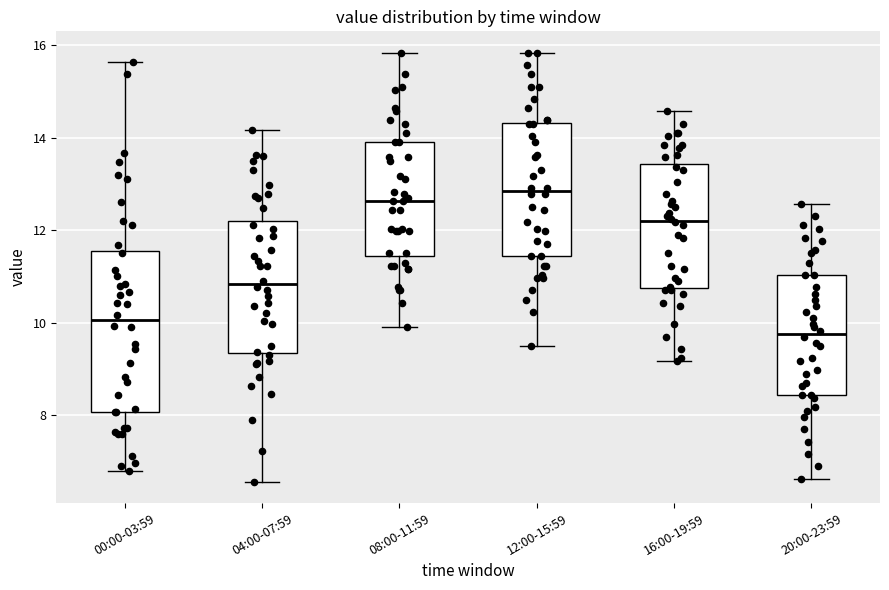

Reading left to right, read every box against the y-axis: the position of its median line, the range the box covers, and the ends of its whiskers. The values are not printed on the chart, so give them approximately, as read against the axis.

00:00-03:59: median 10.0, box 8.0 to 11.6, whiskers 6.8 to 15.6
04:00-07:59: median 10.8, box 9.4 to 12.2, whiskers 6.6 to 14.2
08:00-11:59: median 12.6, box 11.4 to 14.0, whiskers 10.0 to 15.8
12:00-15:59: median 12.8, box 11.4 to 14.4, whiskers 9.6 to 15.8
16:00-19:59: median 12.2, box 10.8 to 13.4, whiskers 9.2 to 14.6
20:00-23:59: median 9.8, box 8.4 to 11.0, whiskers 6.6 to 12.6